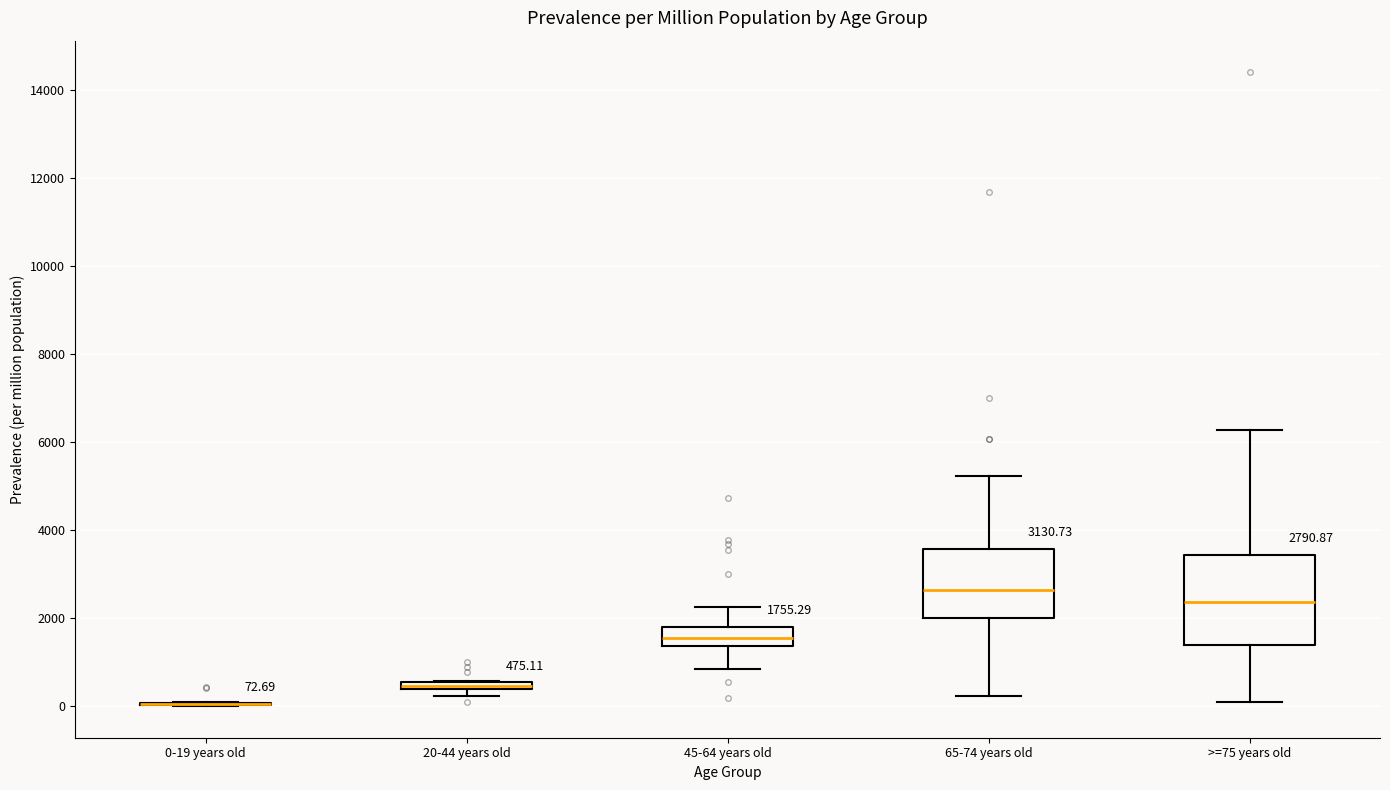

Comparing the boxes themselves (not the whiskers), which one is the tallest?

>=75 years old